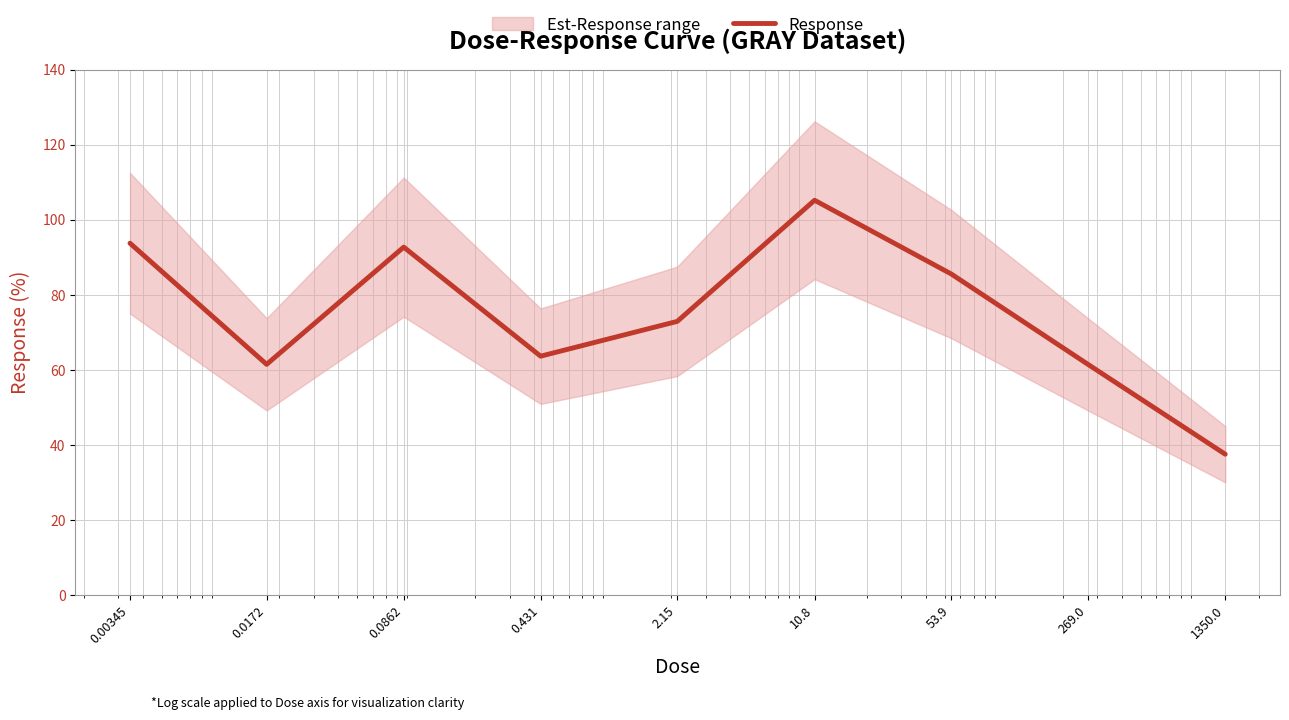

How many points are higher than both their immediate neighbors (excluding endpoints)?

2